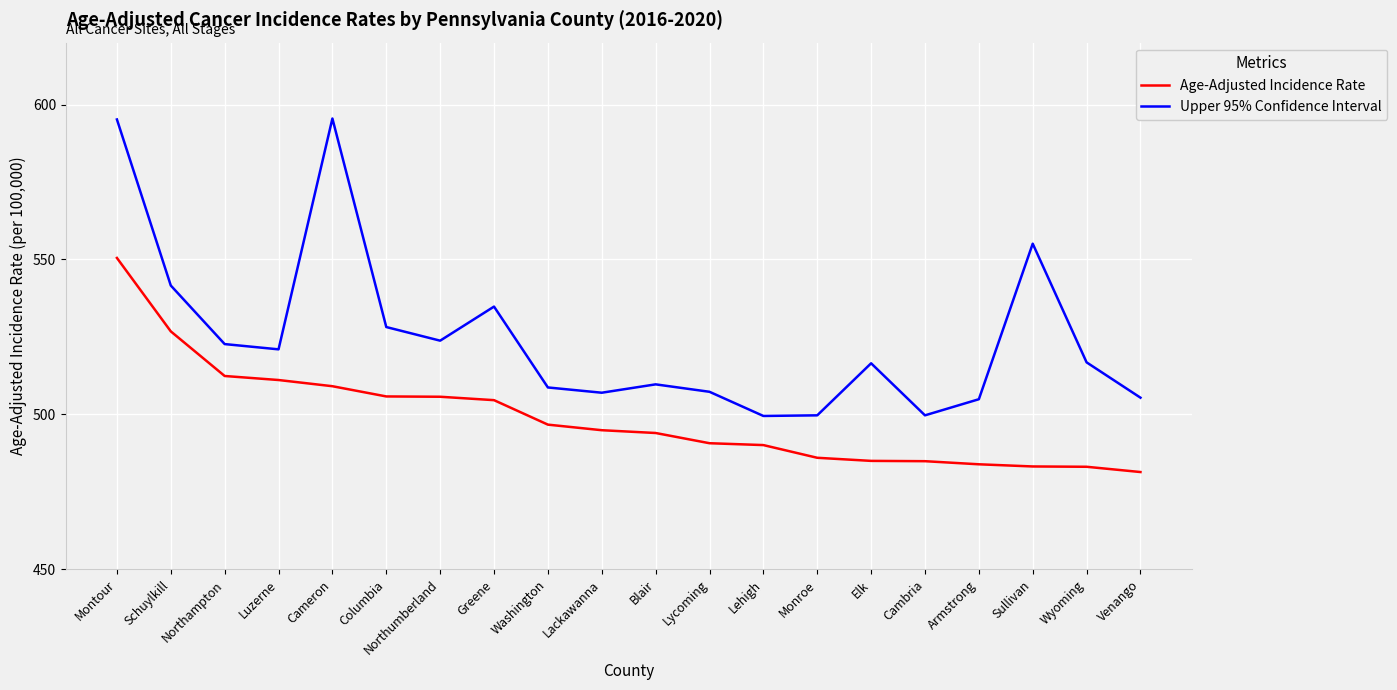

What is the difference between the Age-Adjusted Incidence Rate values at Monroe and Lackawanna?

8.9